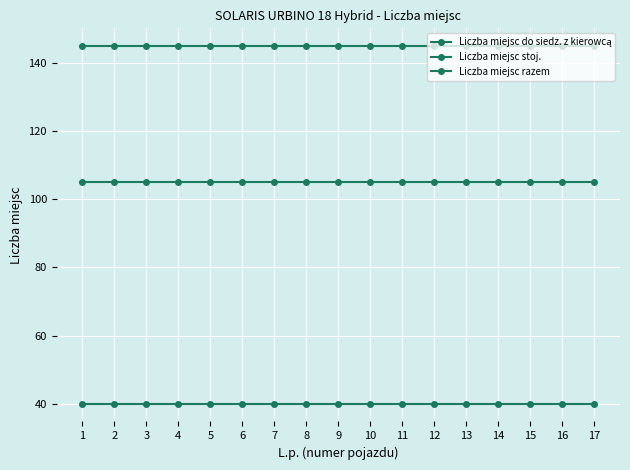

Count the number of categories in the chart.

17